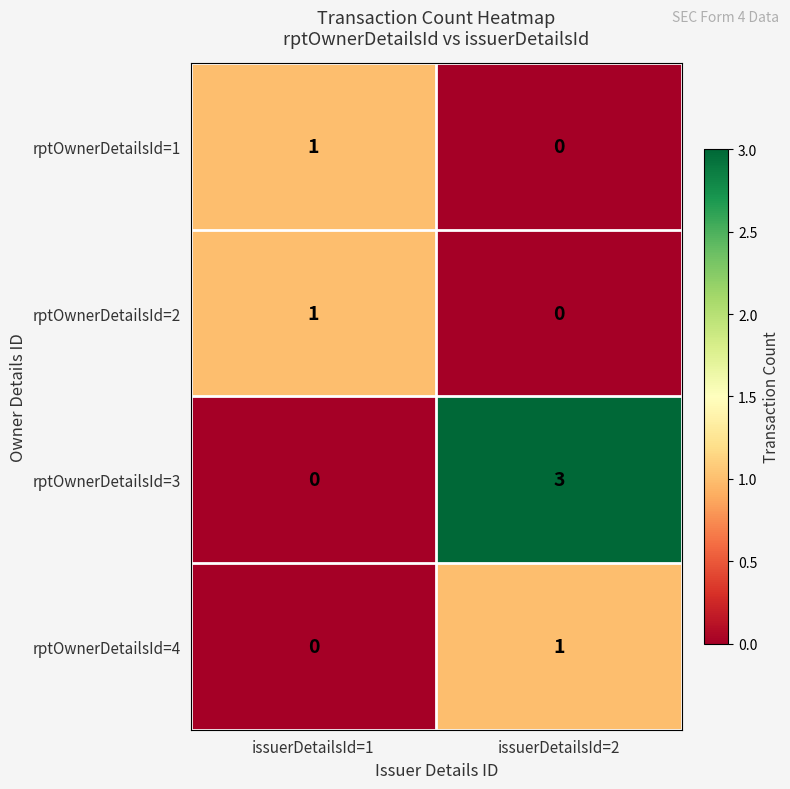

True or false: rptOwnerDetailsId=1 has a value of 1 at issuerDetailsId=2.

False